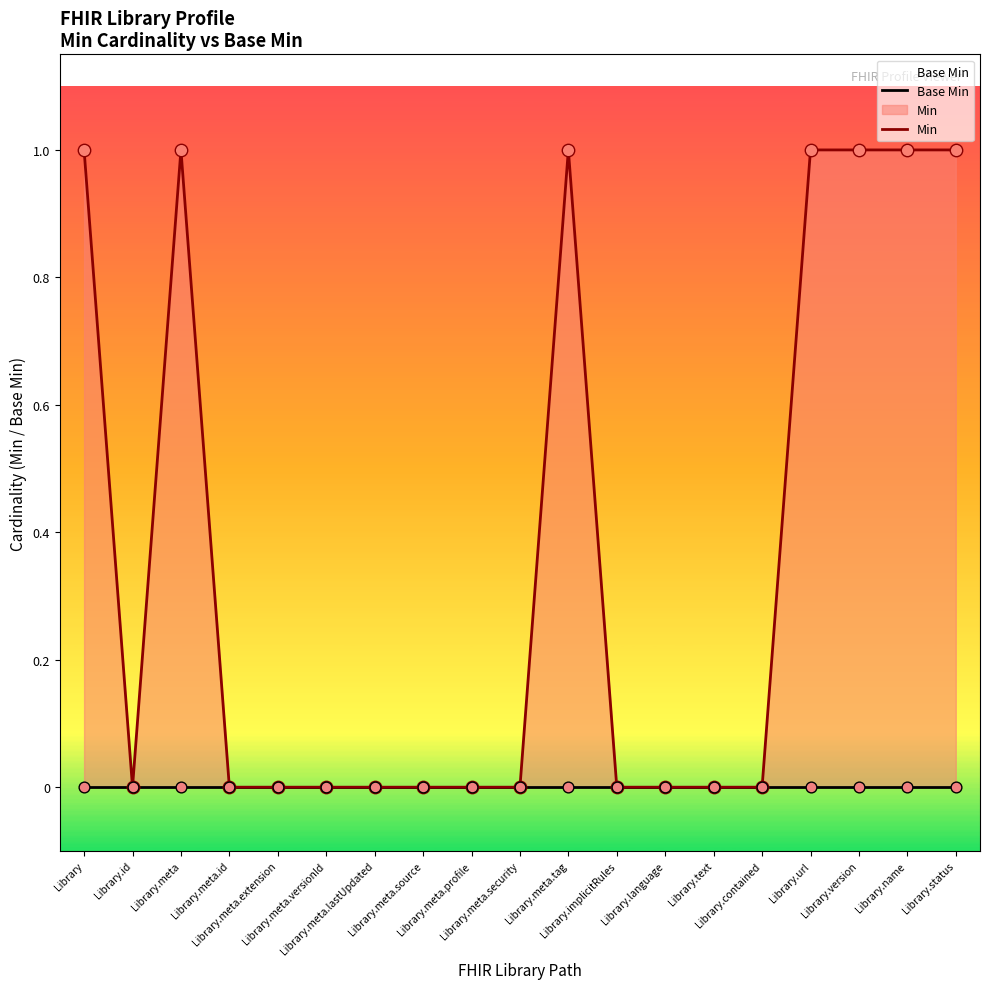

What is the total value across all series at Library.url?

1